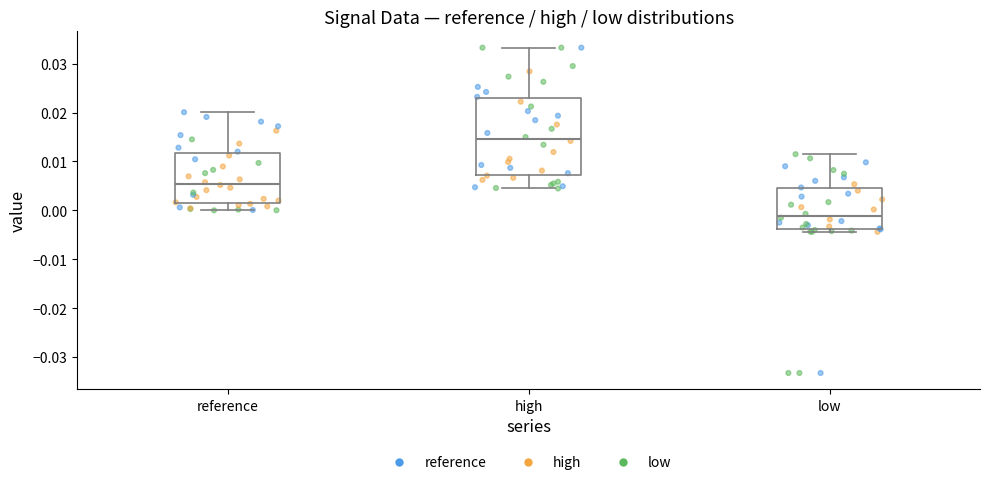

Comparing the boxes themselves (not the whiskers), which one is the tallest?

high